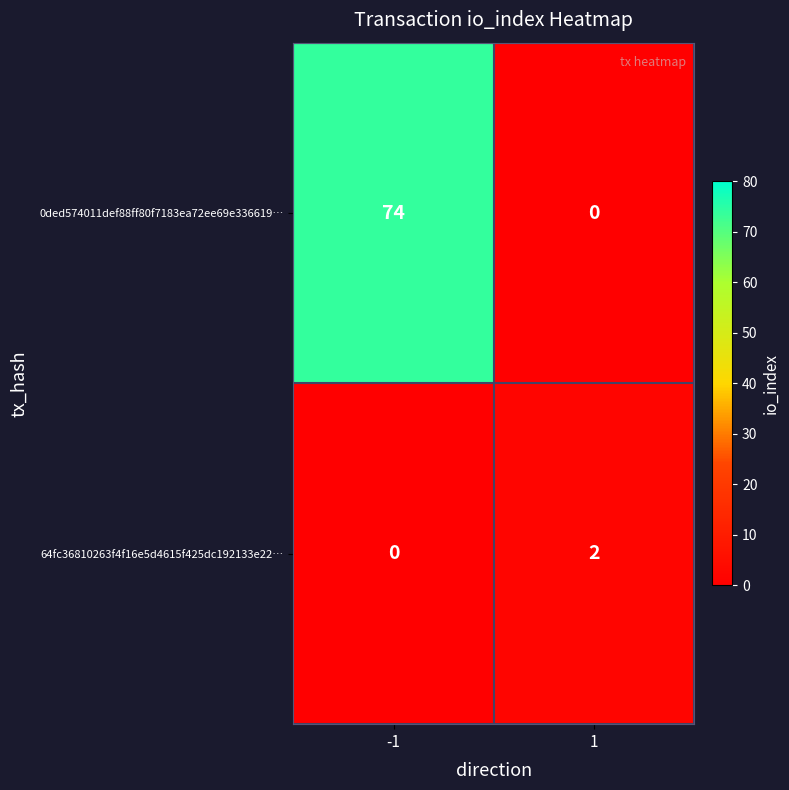

Reading left to right, transcribe all the data shown in this chart.

0ded574011def88ff80f7183ea72ee69e336619…: 74	0
64fc36810263f4f16e5d4615f425dc192133e22…: 0	2